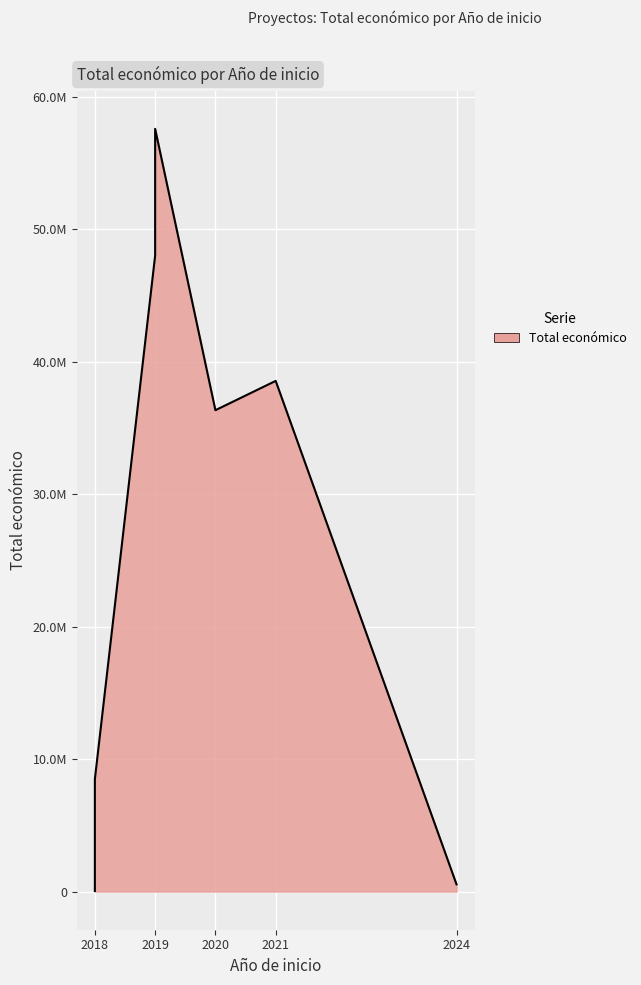

Which has a higher value, 2020 or 2019?

2019